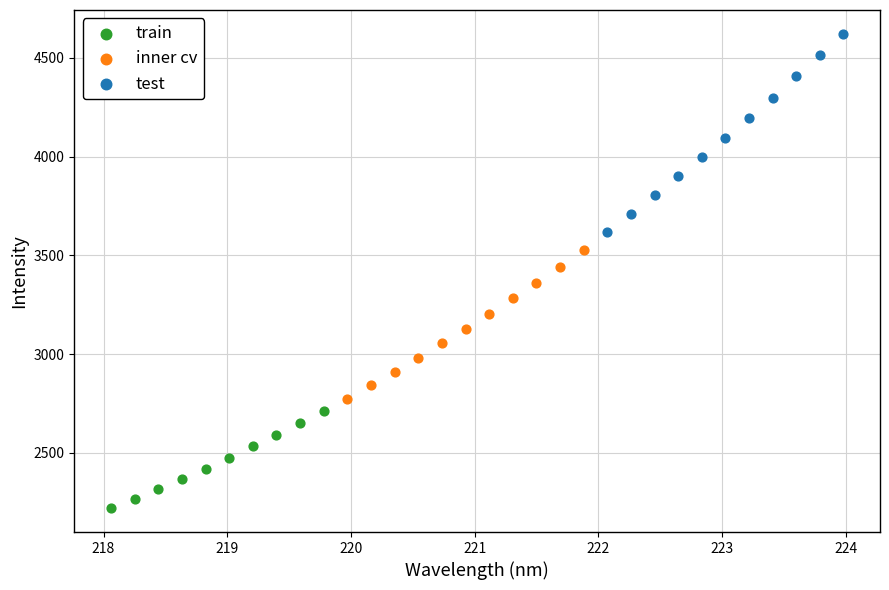

Which series contains the lowest Y value?

train